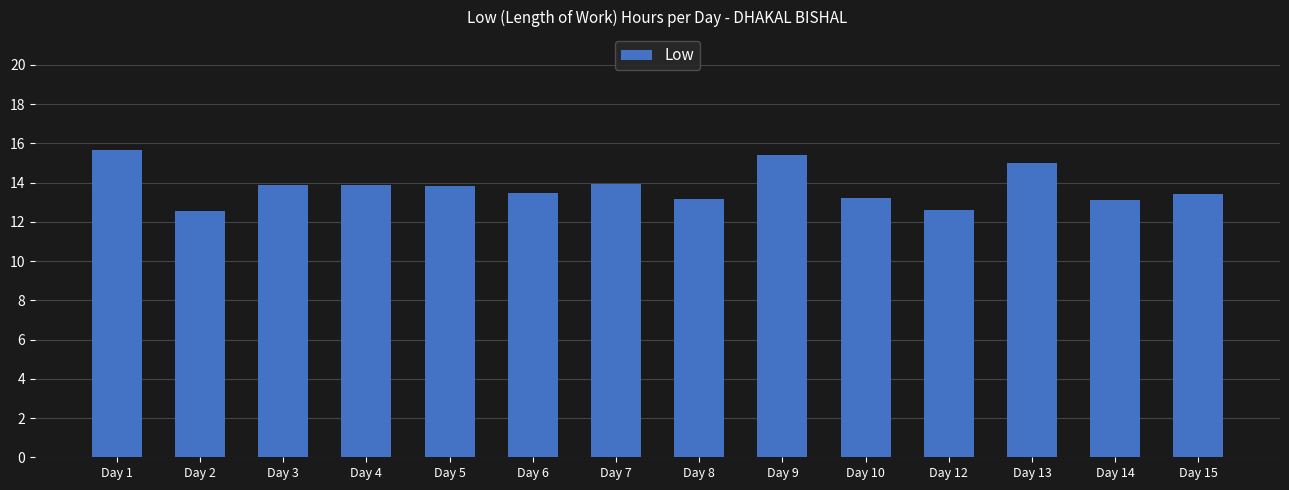

The chart shows a value of 8.4 at Day 6. True or false?

False